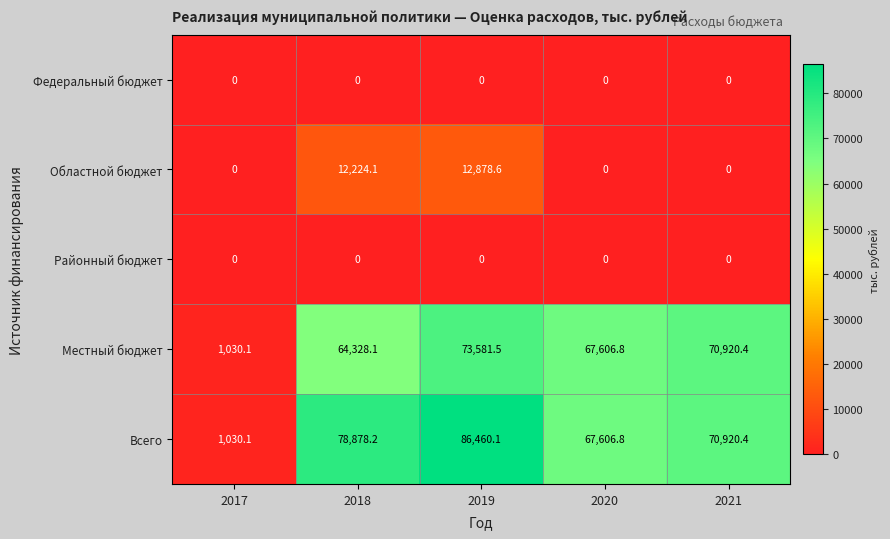

At which label is Местный бюджет closest to 37305?

2018